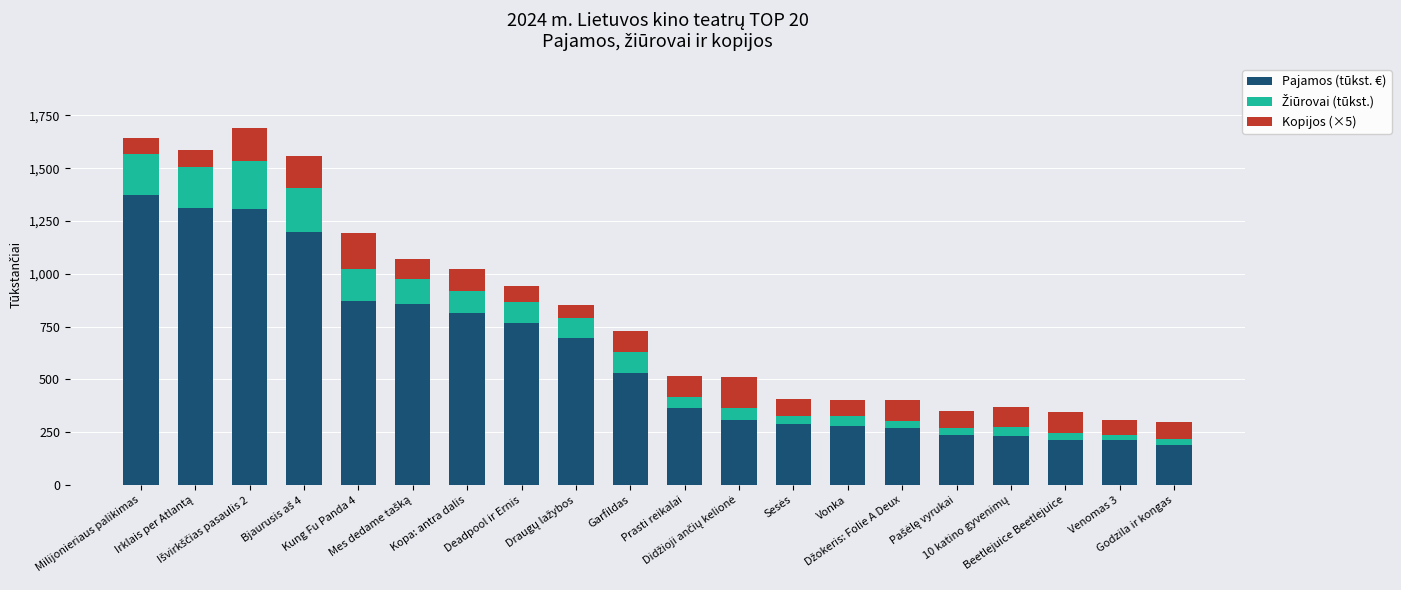

What is the maximum value for Pajamos (tūkst. €)?

1373.4